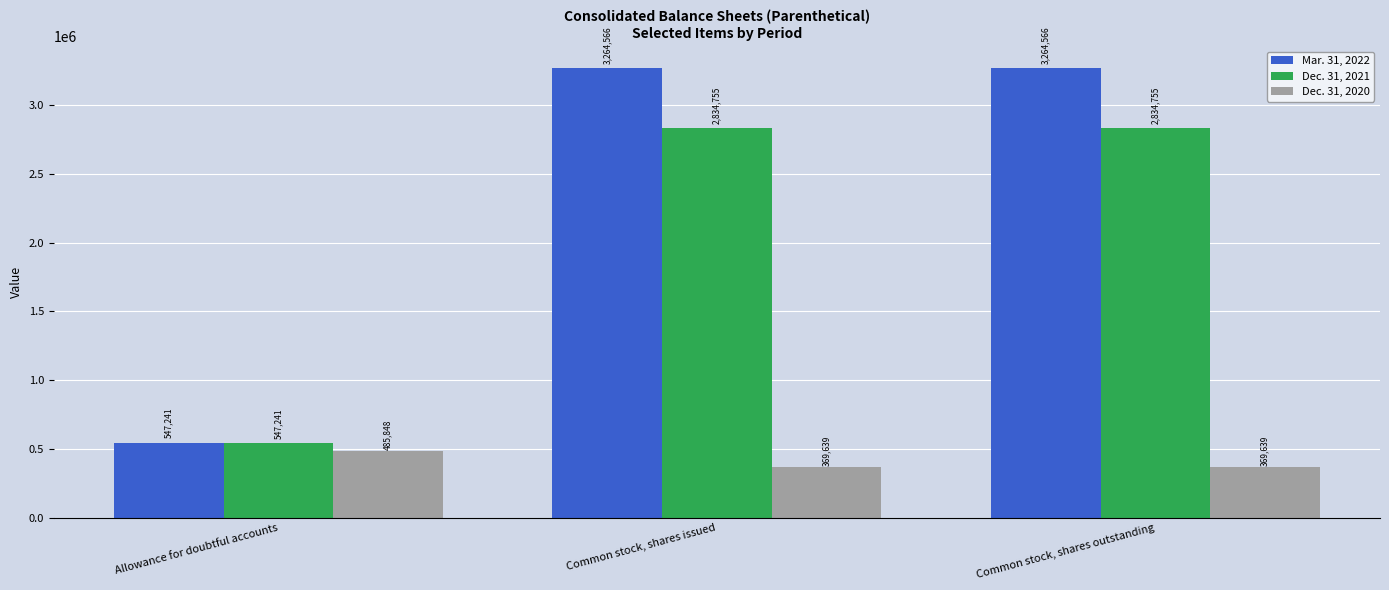

Does the chart contain stacked bars?

No